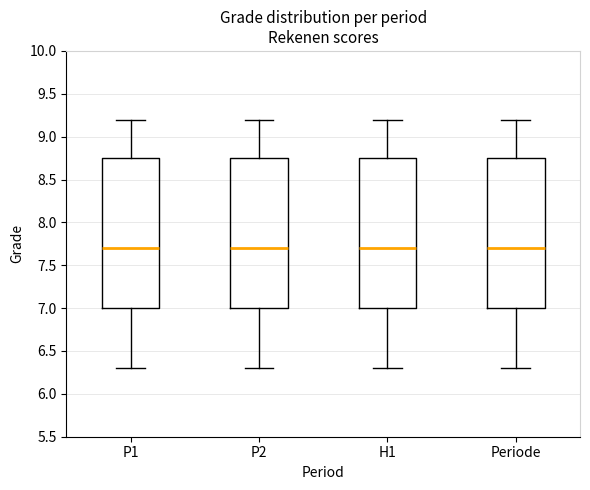

Reading left to right, transcribe this box plot: for each box, give where its median line is, the range the box spans, and where its two whiskers end, as read against the y-axis. The values are not printed on the chart, so give them approximately, as read against the axis.

P1: median 7.70, box 7.00 to 8.75, whiskers 6.30 to 9.20
P2: median 7.70, box 7.00 to 8.75, whiskers 6.30 to 9.20
H1: median 7.70, box 7.00 to 8.75, whiskers 6.30 to 9.20
Periode: median 7.70, box 7.00 to 8.75, whiskers 6.30 to 9.20